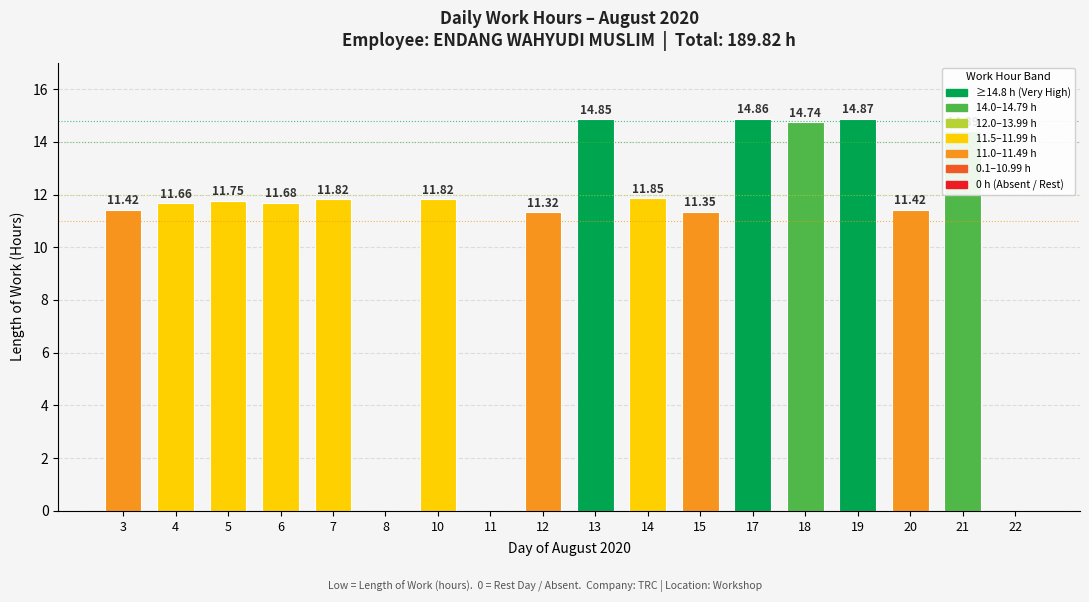

What is the sum of the values at 3 and 15?

22.8